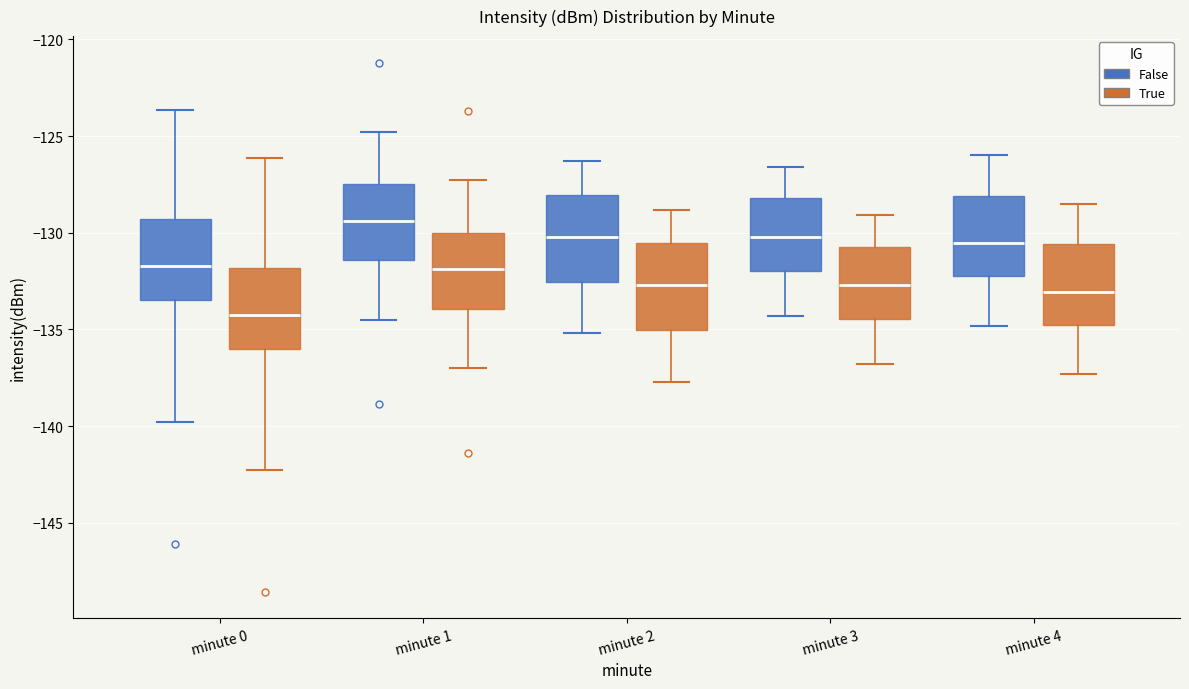

Which box has the highest median line?

minute 1 (False)